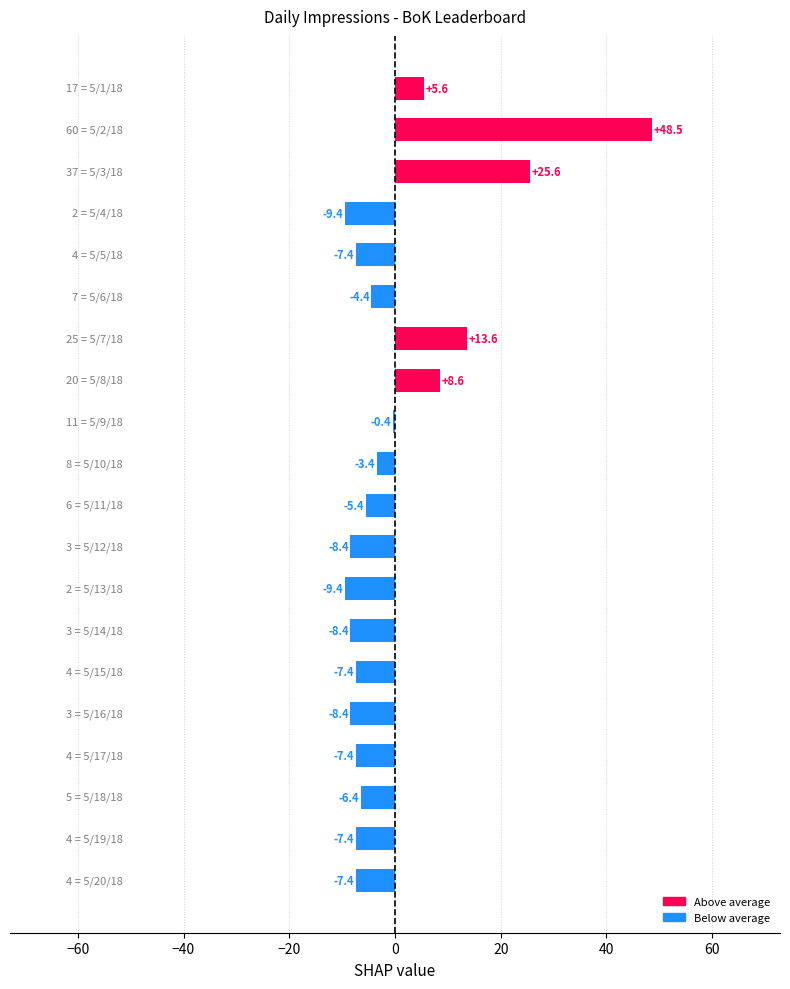

What is the minimum value shown in the chart?

-9.4